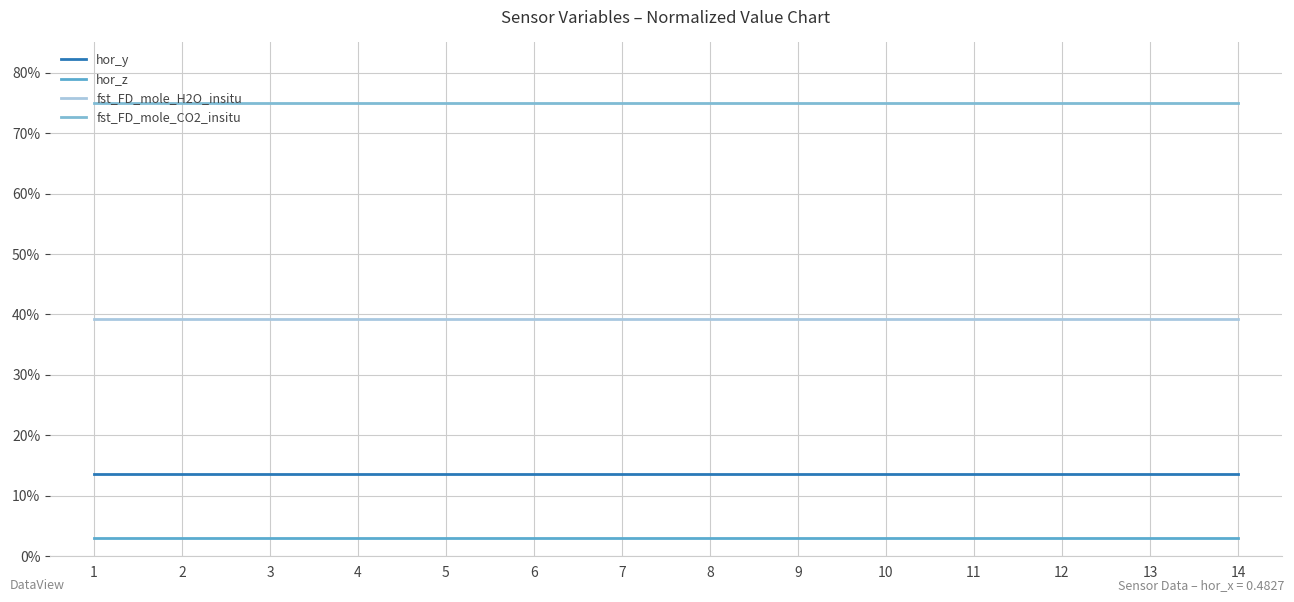

What are all the series names shown in the legend?

hor_y, hor_z, fst_FD_mole_H2O_insitu, fst_FD_mole_CO2_insitu